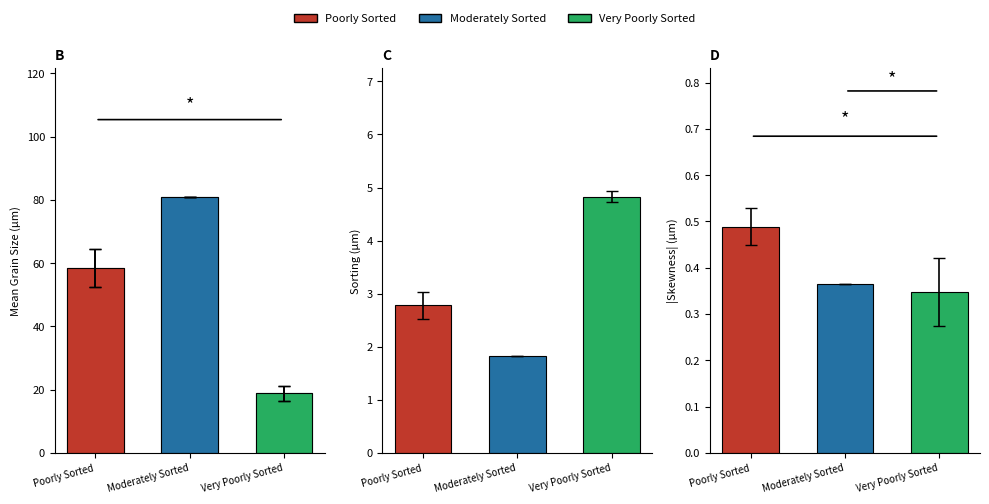

Does the chart contain stacked bars?

No